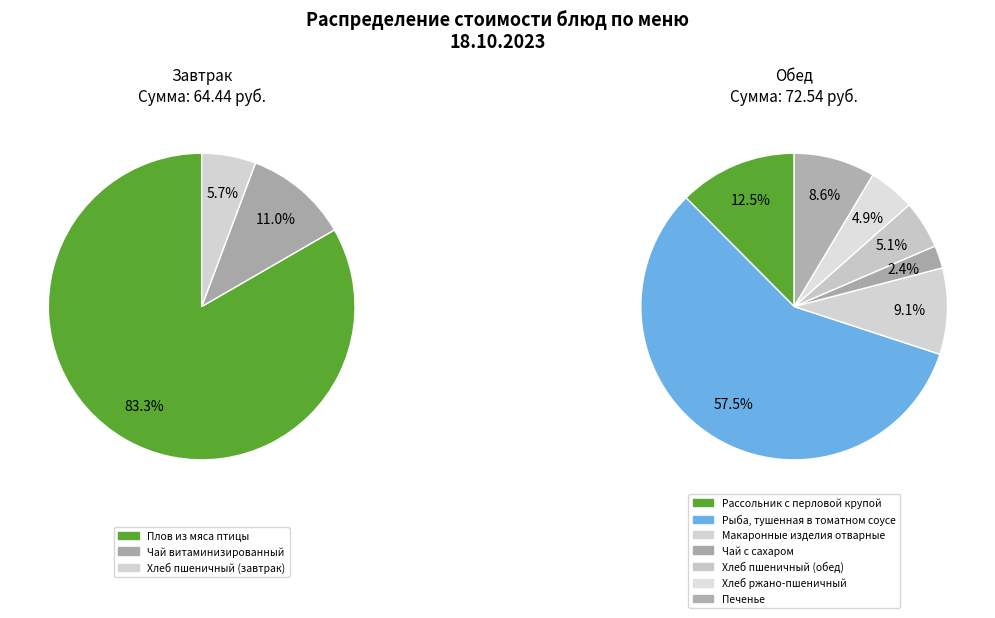

Rank the categories by value from lowest to highest.

Чай с сахаром, Хлеб ржано-пшеничный, Хлеб пшеничный (завтрак), Хлеб пшеничный (обед), Печенье, Макаронные изделия отварные, Чай витаминизированный, Рассольник с перловой крупой, Рыба, тушенная в томатном соусе, Плов из мяса птицы